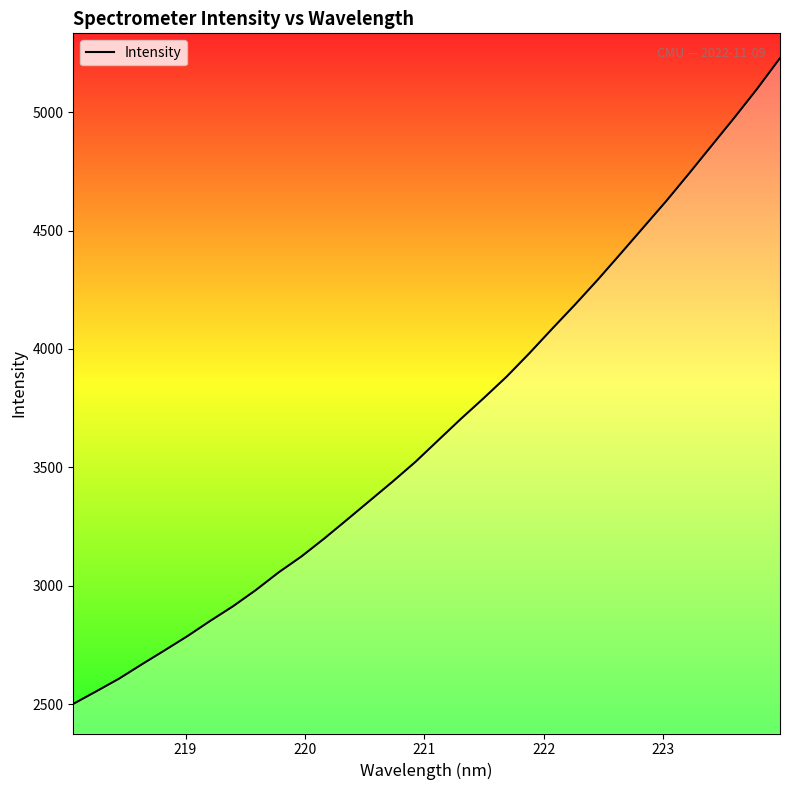

What is the greatest value displayed?

5228.2